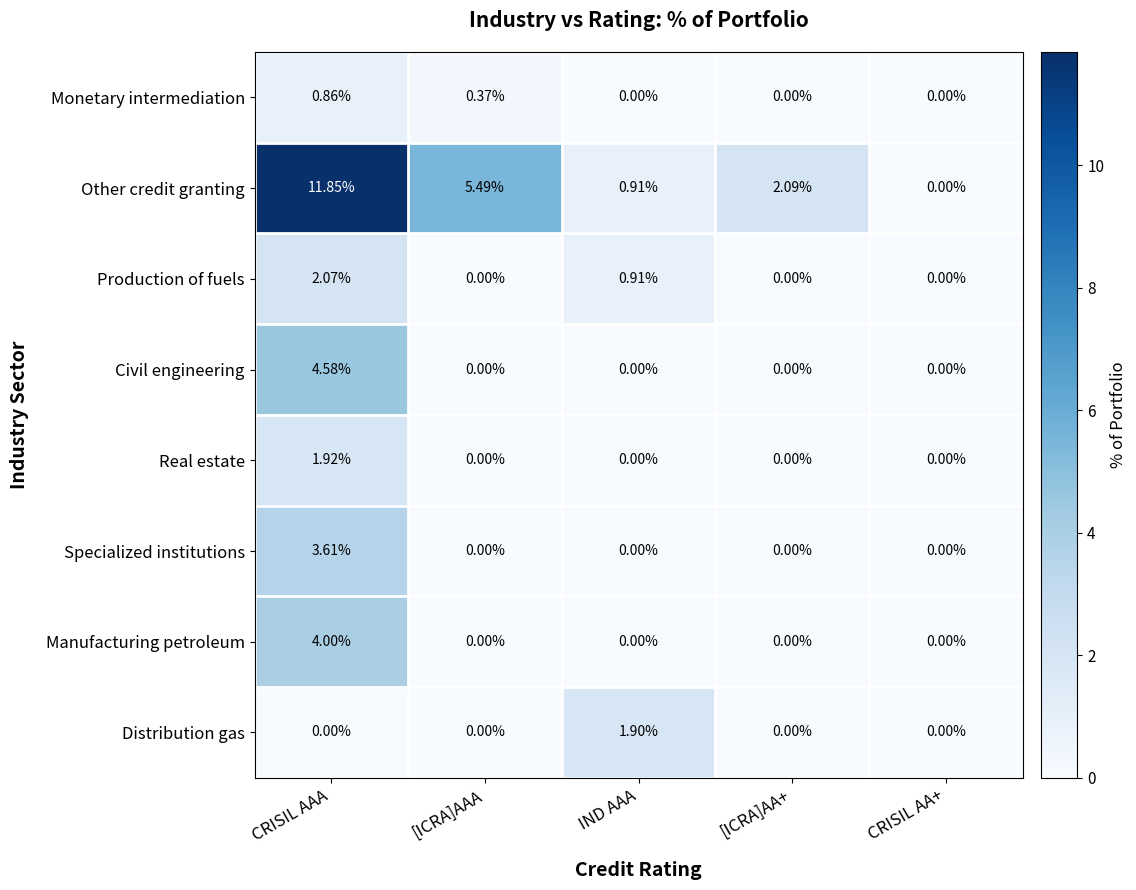

At which category does the chart reach its peak across all series?

CRISIL AAA